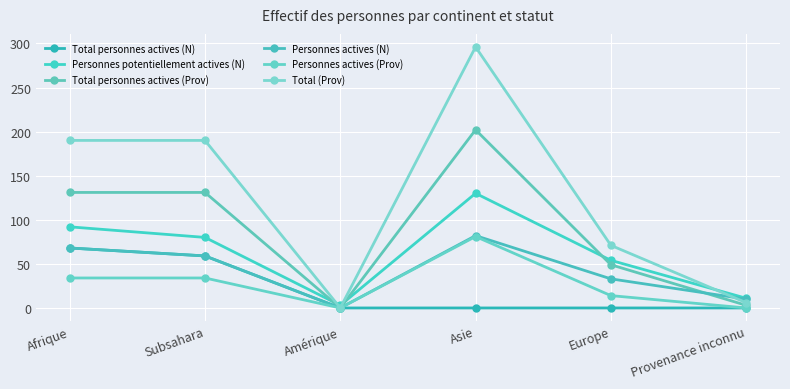

Count the number of categories in the chart.

6